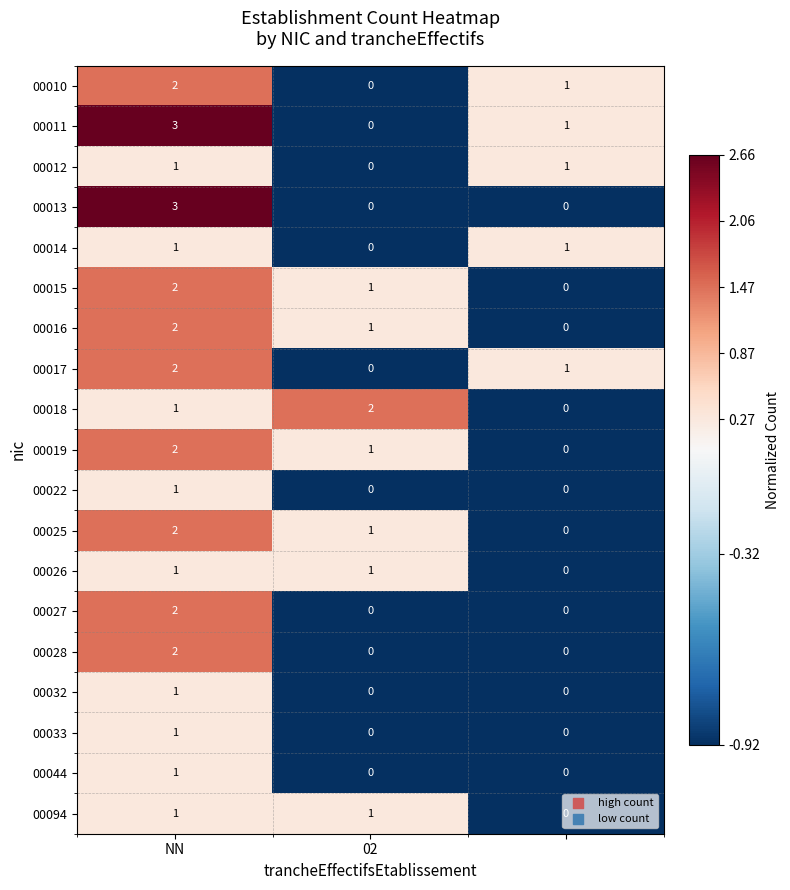

Count the 00022 values in the range 0 to 1.

3